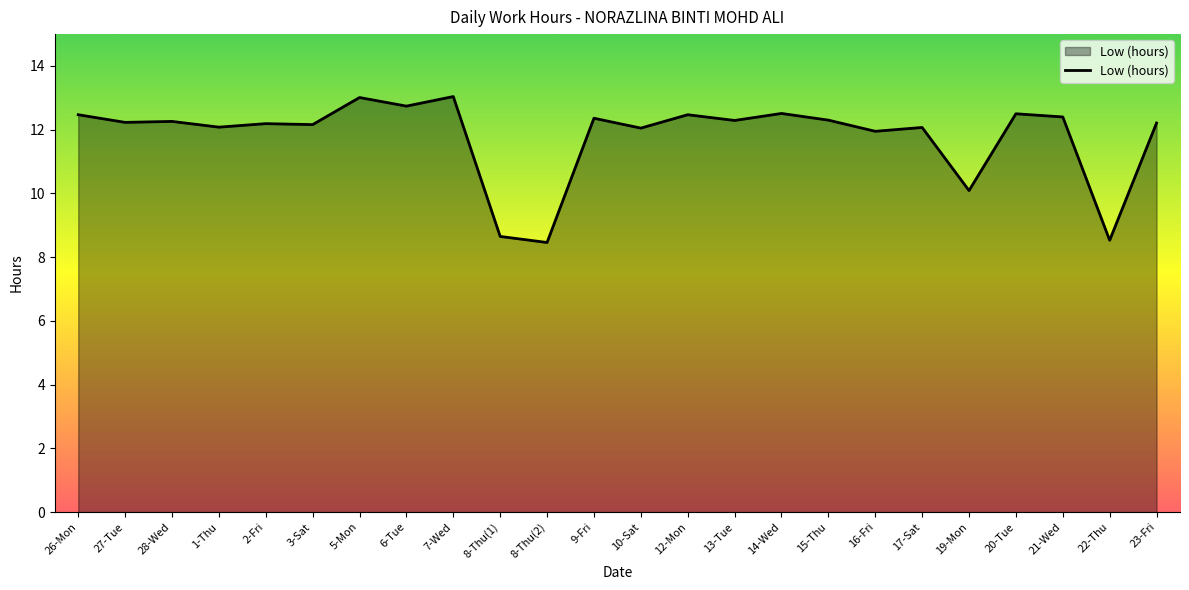

True or false: the data shows 3.1 at 28-Wed.

False